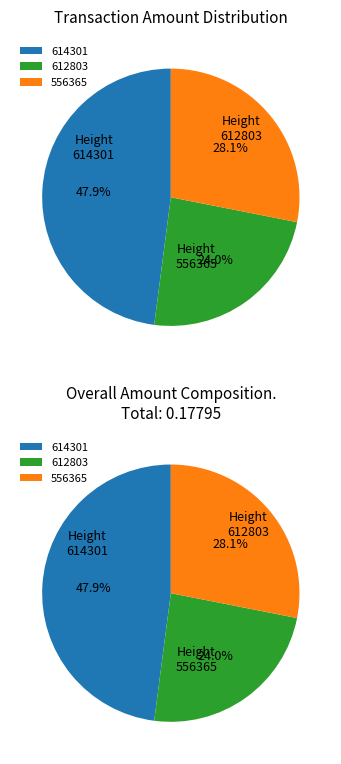

To the nearest percent, what is the difference between the largest and smallest slice percentages?

24%